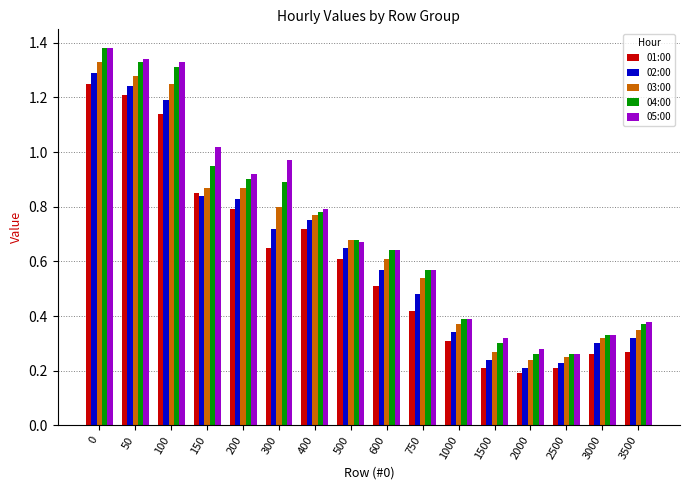

What is the sum of all 05:00 values?

11.6